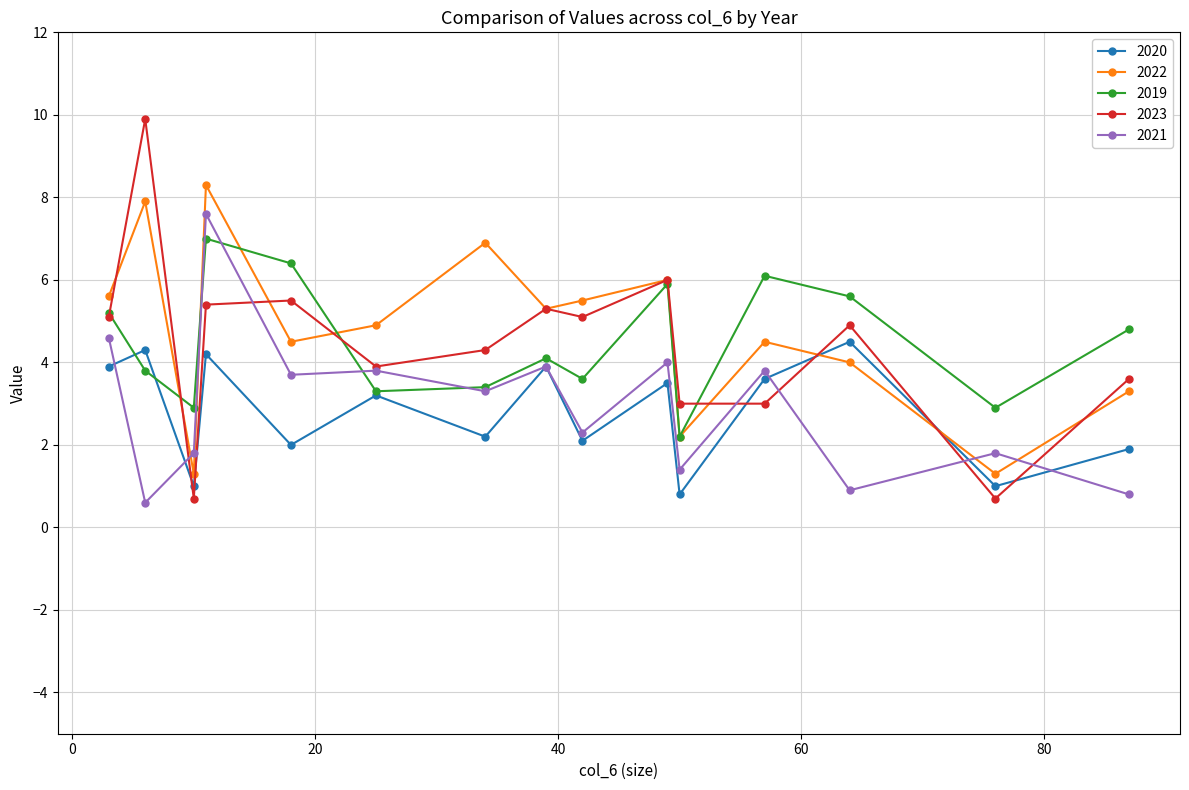

What is the lowest value of the 2020 series?

0.8